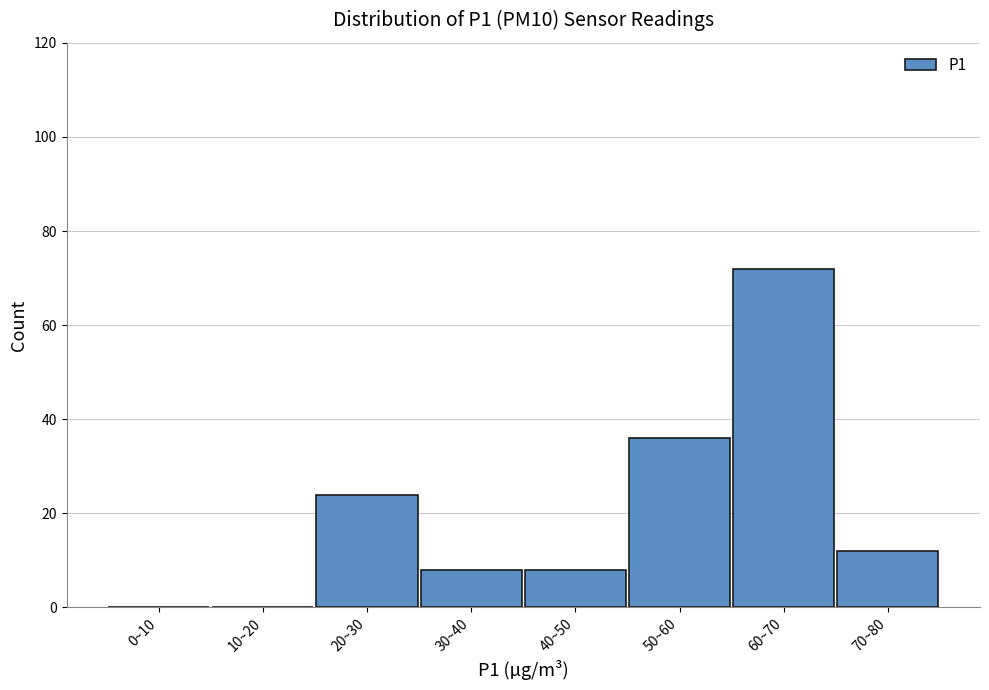

Reading left to right, list all the values displayed in this chart.

0~10=0	10~20=0	20~30=24	30~40=8	40~50=8	50~60=36	60~70=72	70~80=12